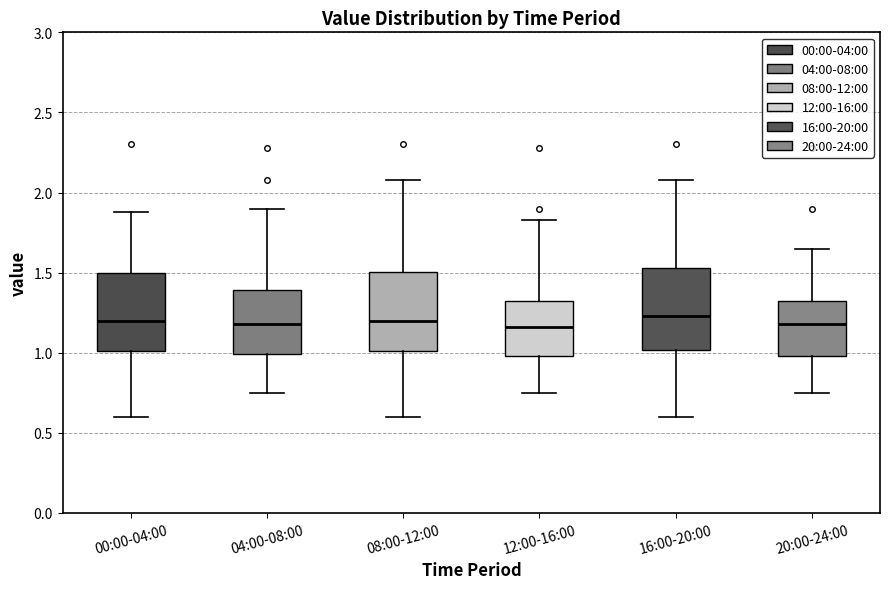

Reading left to right, transcribe this box plot: for each box, give where its median line is, the range the box spans, and where its two whiskers end, as read against the y-axis. The values are not printed on the chart, so give them approximately, as read against the axis.

00:00-04:00: median 1.20, box 1.00 to 1.50, whiskers 0.60 to 1.90
04:00-08:00: median 1.20, box 1.00 to 1.40, whiskers 0.75 to 1.90
08:00-12:00: median 1.20, box 1.00 to 1.50, whiskers 0.60 to 2.10
12:00-16:00: median 1.15, box 1.00 to 1.30, whiskers 0.75 to 1.85
16:00-20:00: median 1.25, box 1.00 to 1.55, whiskers 0.60 to 2.10
20:00-24:00: median 1.20, box 1.00 to 1.30, whiskers 0.75 to 1.65